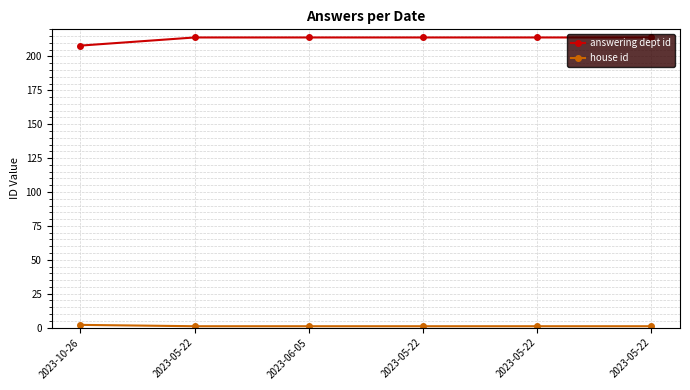

How many house id values are between 1 and 2?

6